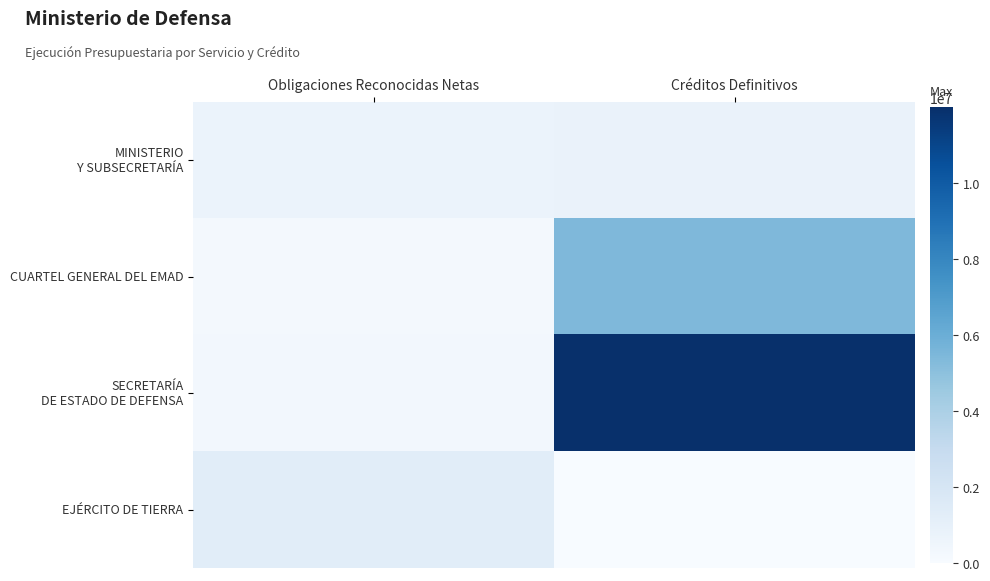

Which label corresponds to the largest value in the chart?

Créditos Definitivos